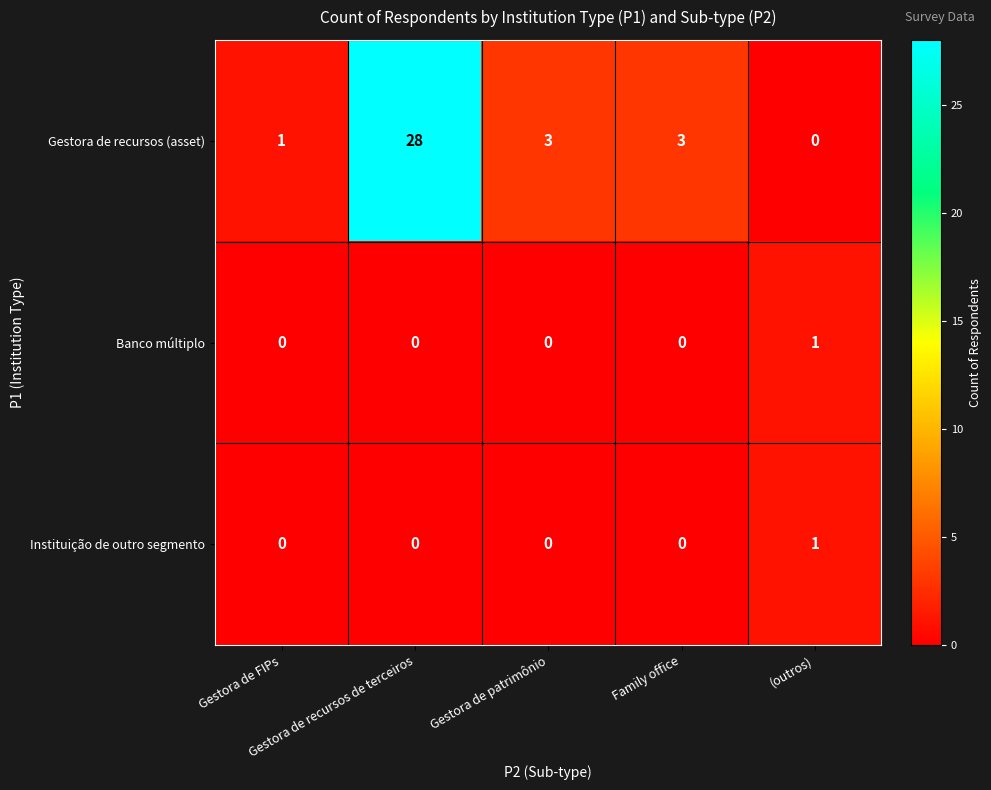

What is the total value across all series at (outros)?

2